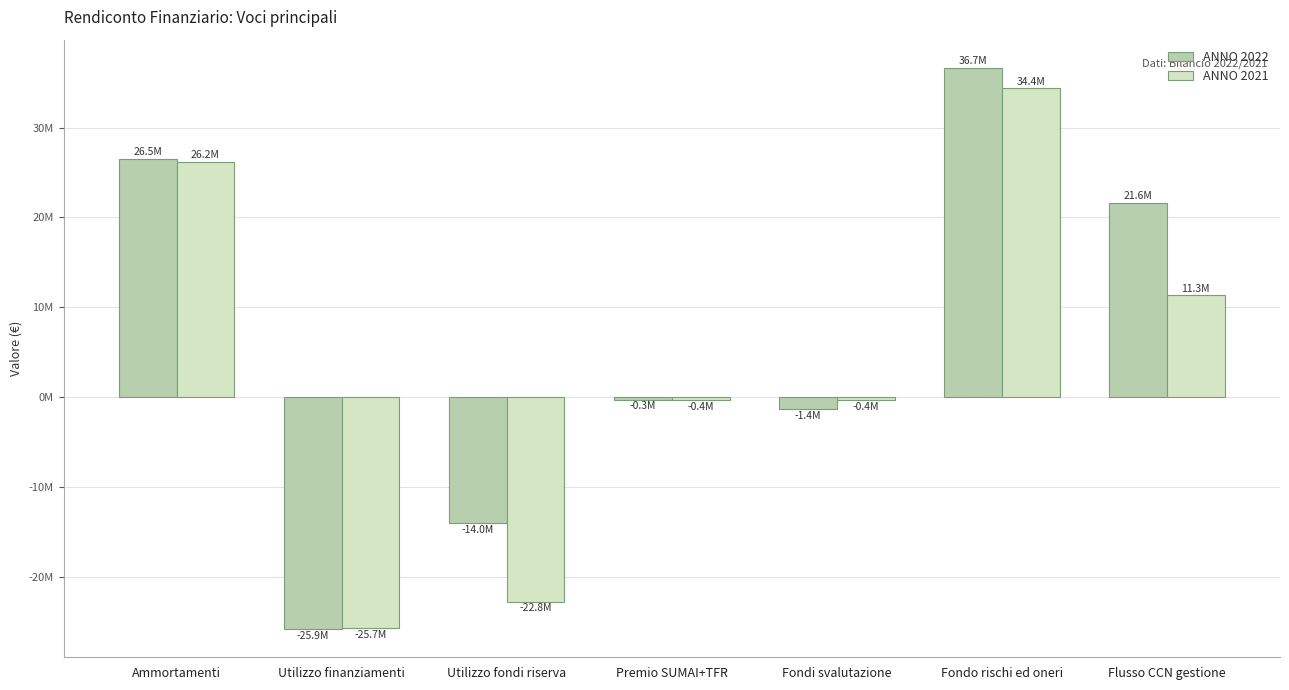

Reading left to right, what are all the values shown in this chart?

ANNO 2022: Ammortamenti=26476913.7	Utilizzo finanziamenti=-25863137.3	Utilizzo fondi riserva=-14017661.6	Premio SUMAI+TFR=-294158.4	Fondi svalutazione=-1370482.6	Fondo rischi ed oneri=36659365.6	Flusso CCN gestione=21590839.5
ANNO 2021: Ammortamenti=26172198.6	Utilizzo finanziamenti=-25728792.6	Utilizzo fondi riserva=-22787070.8	Premio SUMAI+TFR=-369273.5	Fondi svalutazione=-366460.0	Fondo rischi ed oneri=34367496.9	Flusso CCN gestione=11303277.8